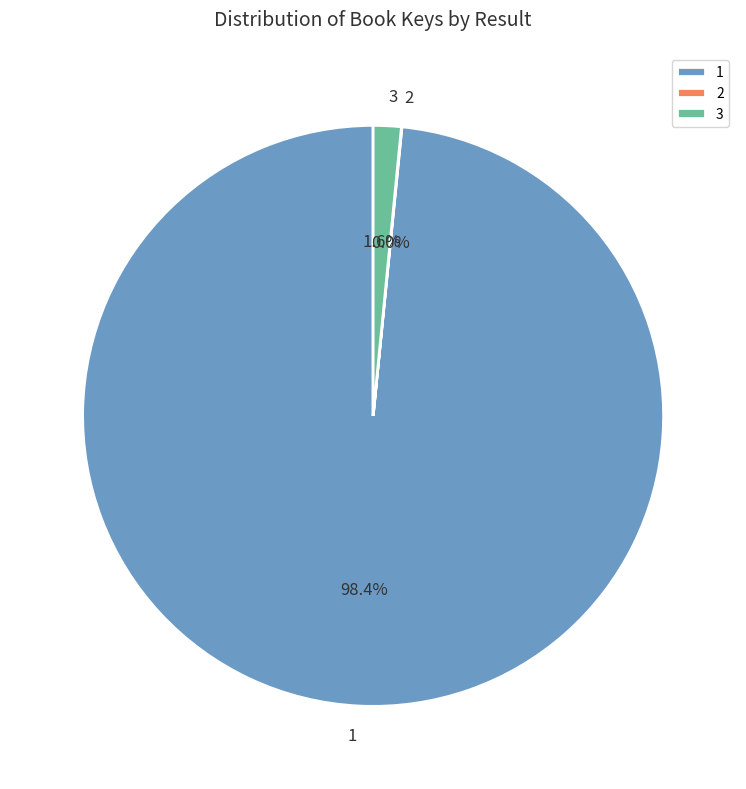

Does 1 represent more than half of the total?

Yes